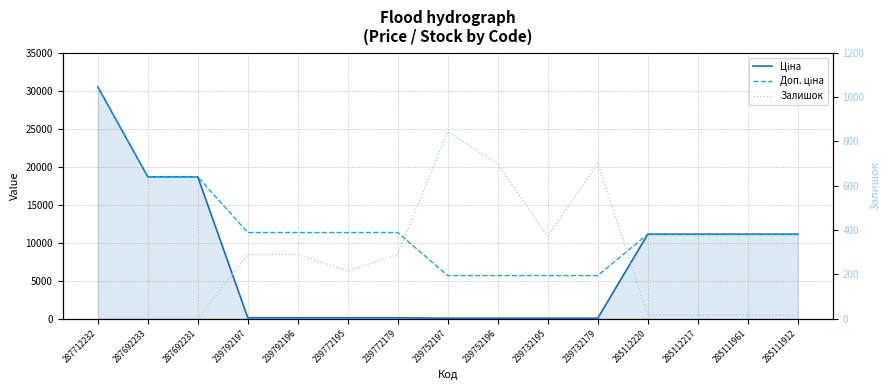

What value does the Ціна series have at 239772179?

113.3